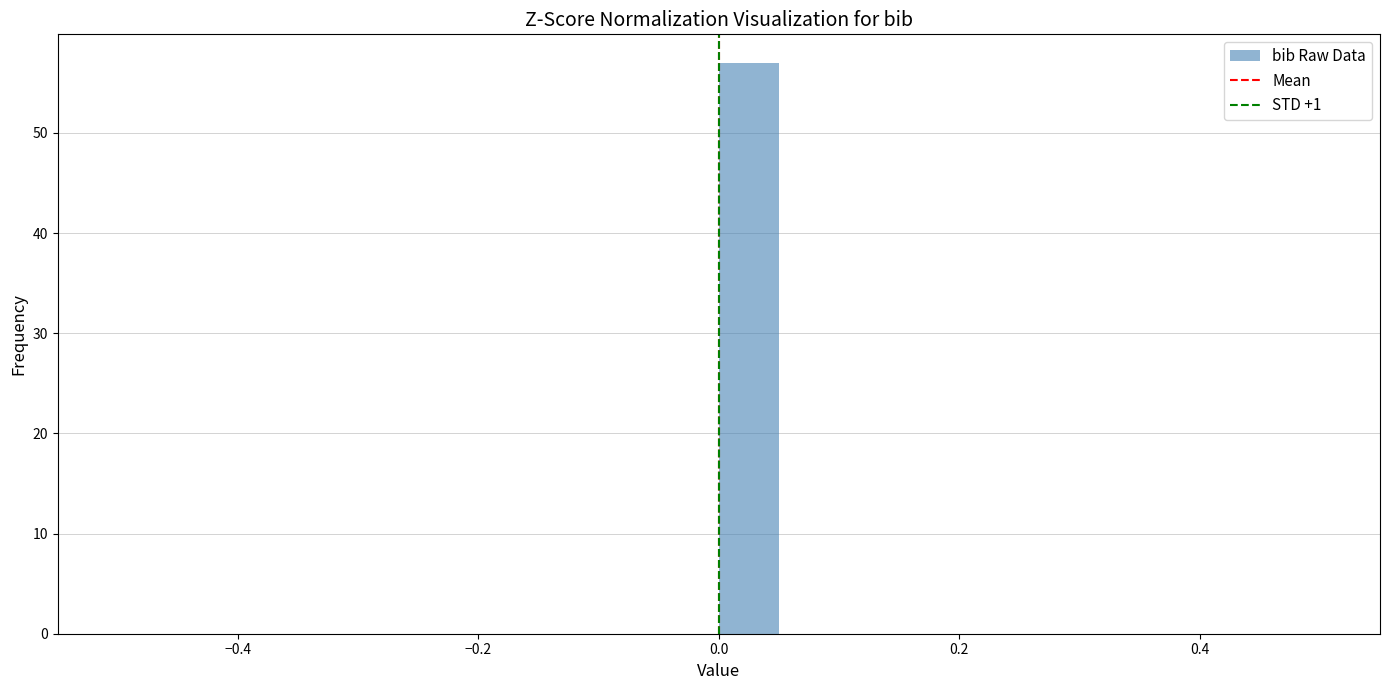

Around what value on the x-axis is the tallest bar? Give the approximate position of its centre, as read against the axis.

0.02